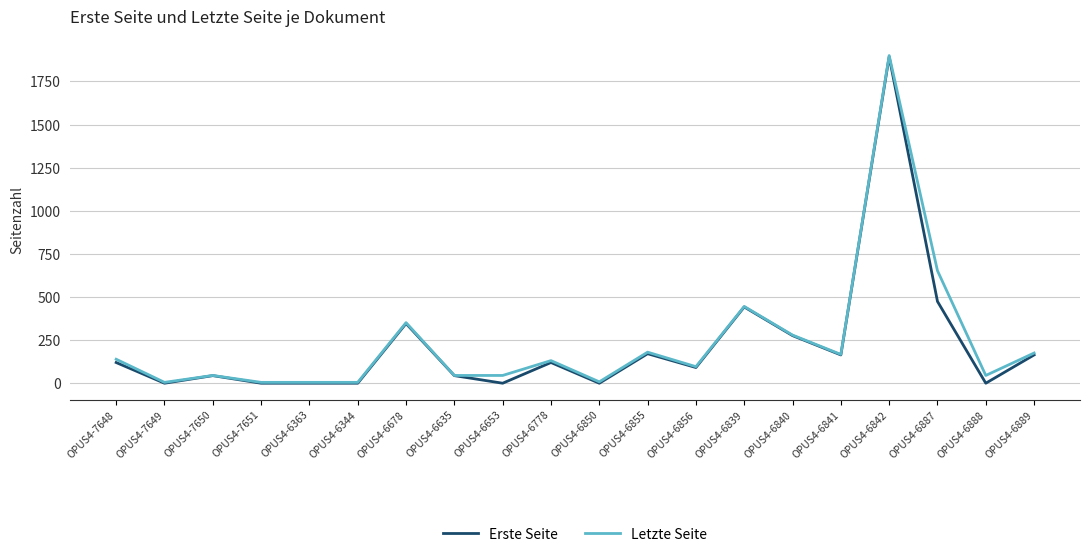

At which category is the sum across all series the highest?

OPUS4-6842